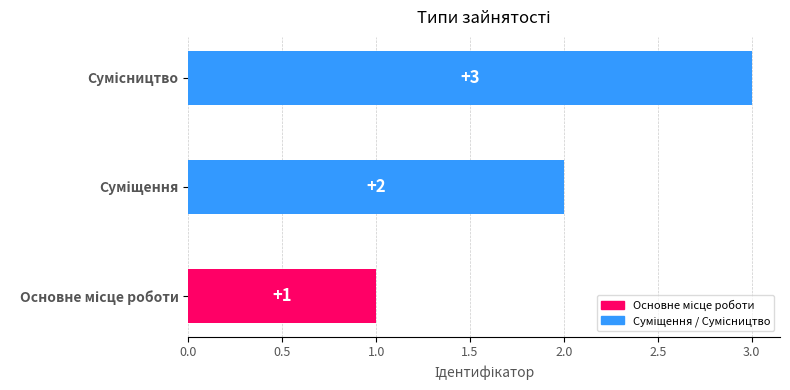

Count the values in the range 1 to 3.

3